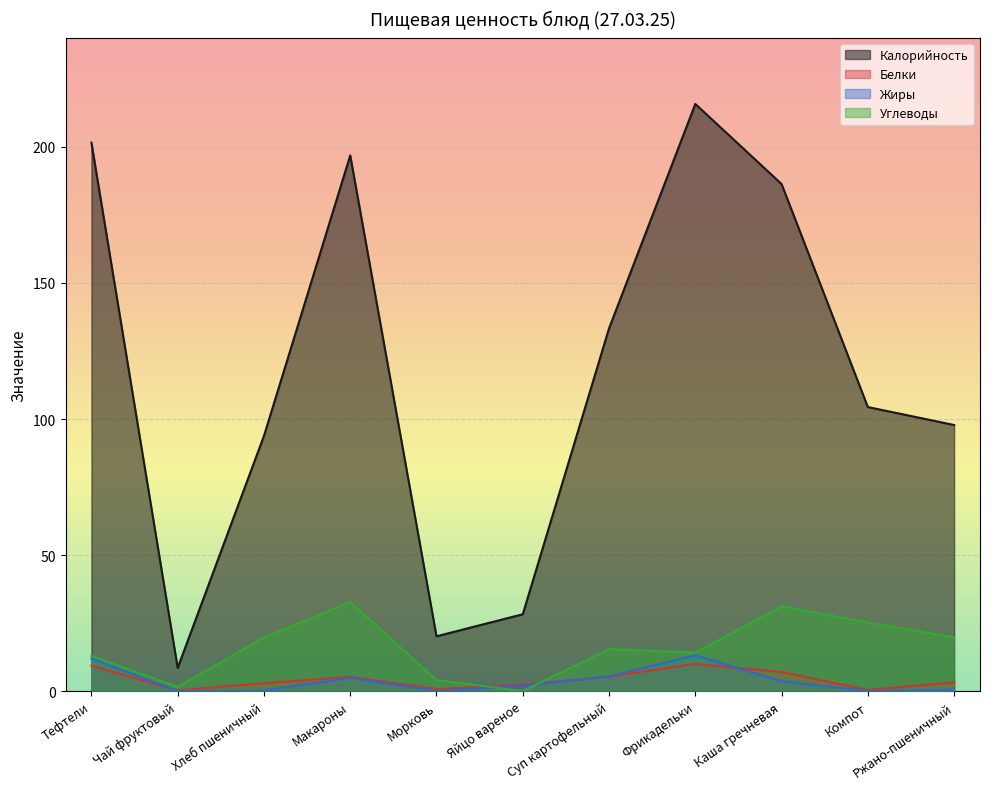

True or false: Белки has a value of 2.4 at Яйцо вареное.

True